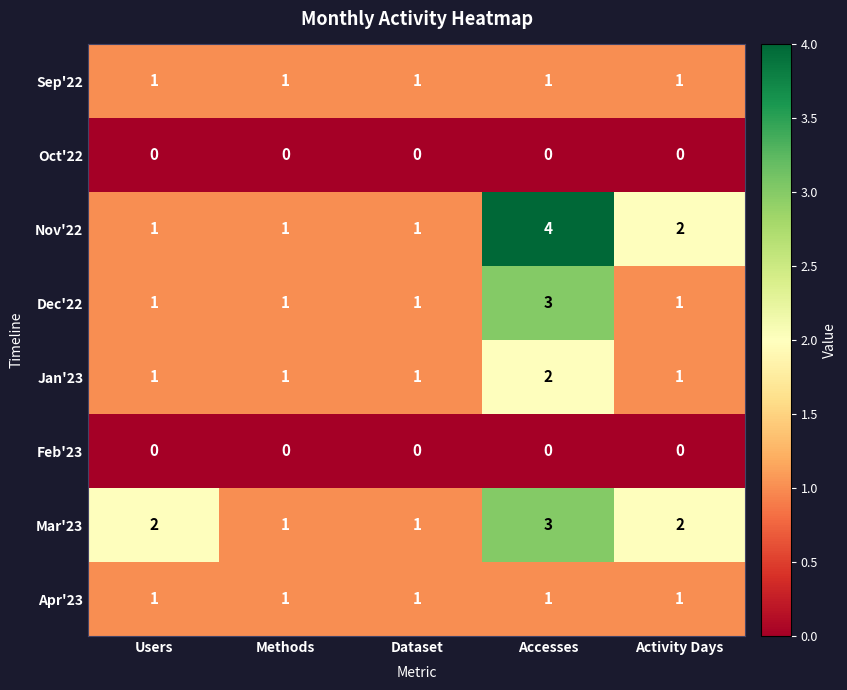

Which series changed the most between Users and Dataset?

Mar'23